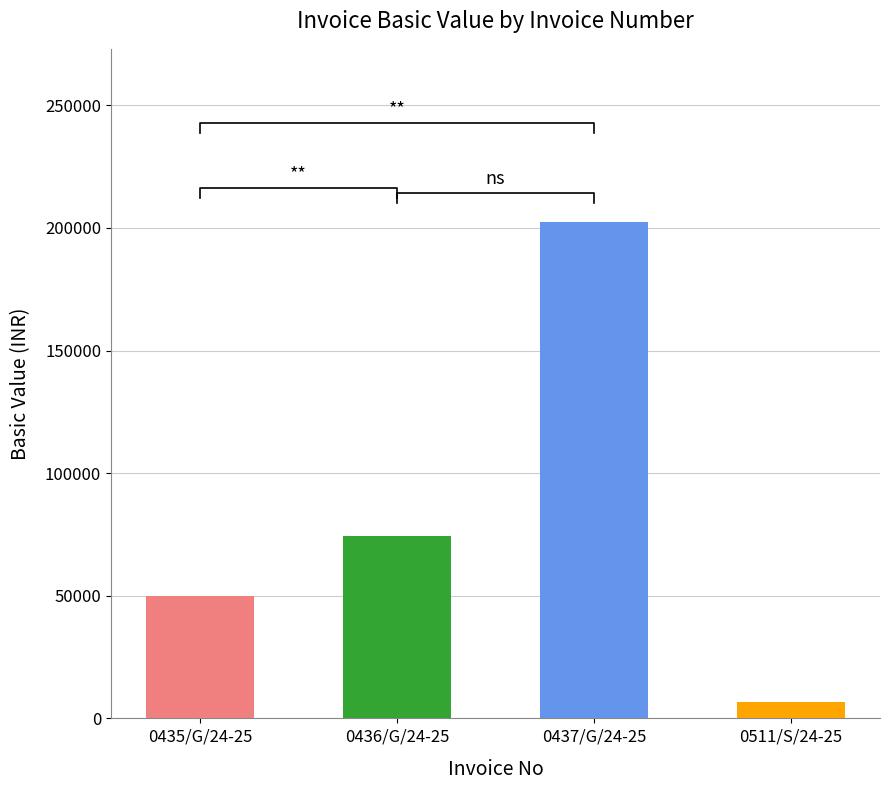

What is the label of the 3rd bar from the right?

0436/G/24-25